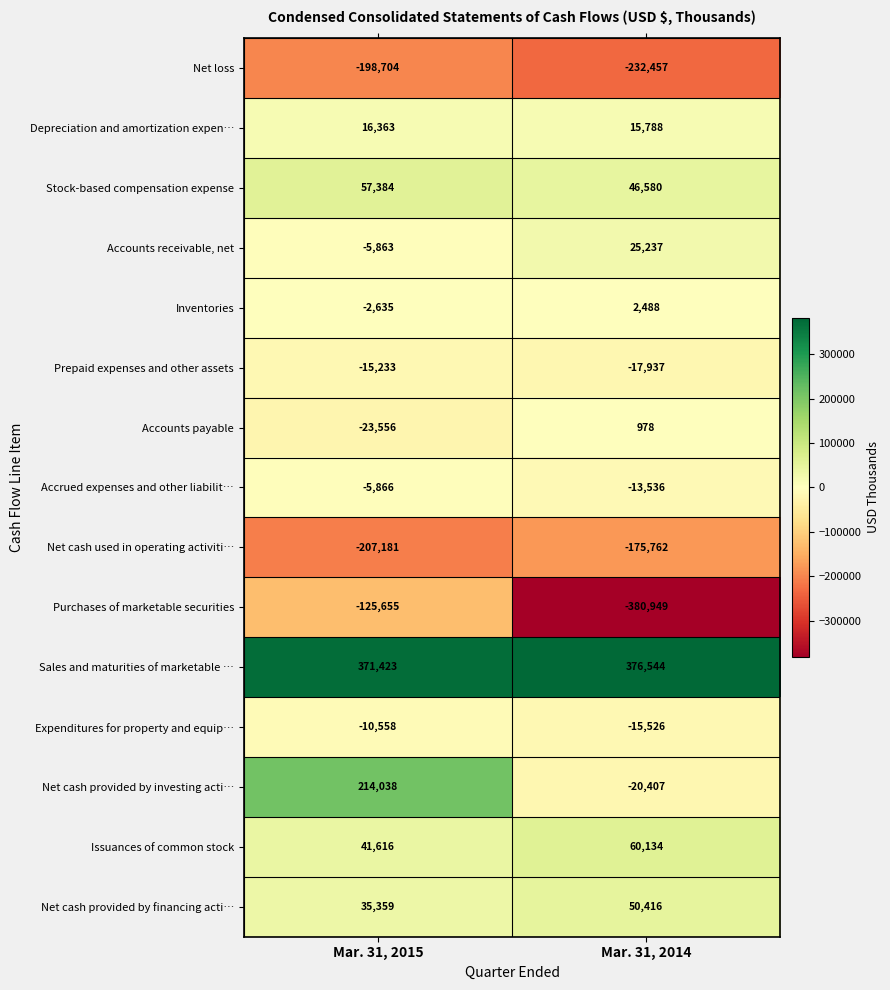

What value does the Expenditures for property and equip… series have at Mar. 31, 2015, to the nearest 50?

-10550